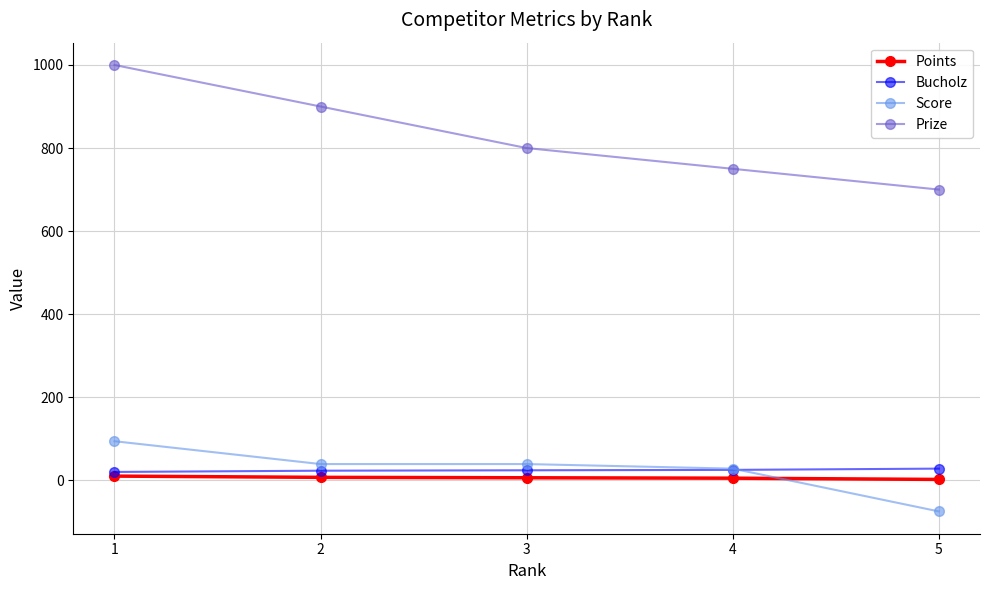

True or false: Prize and Score intersect in this chart.

False